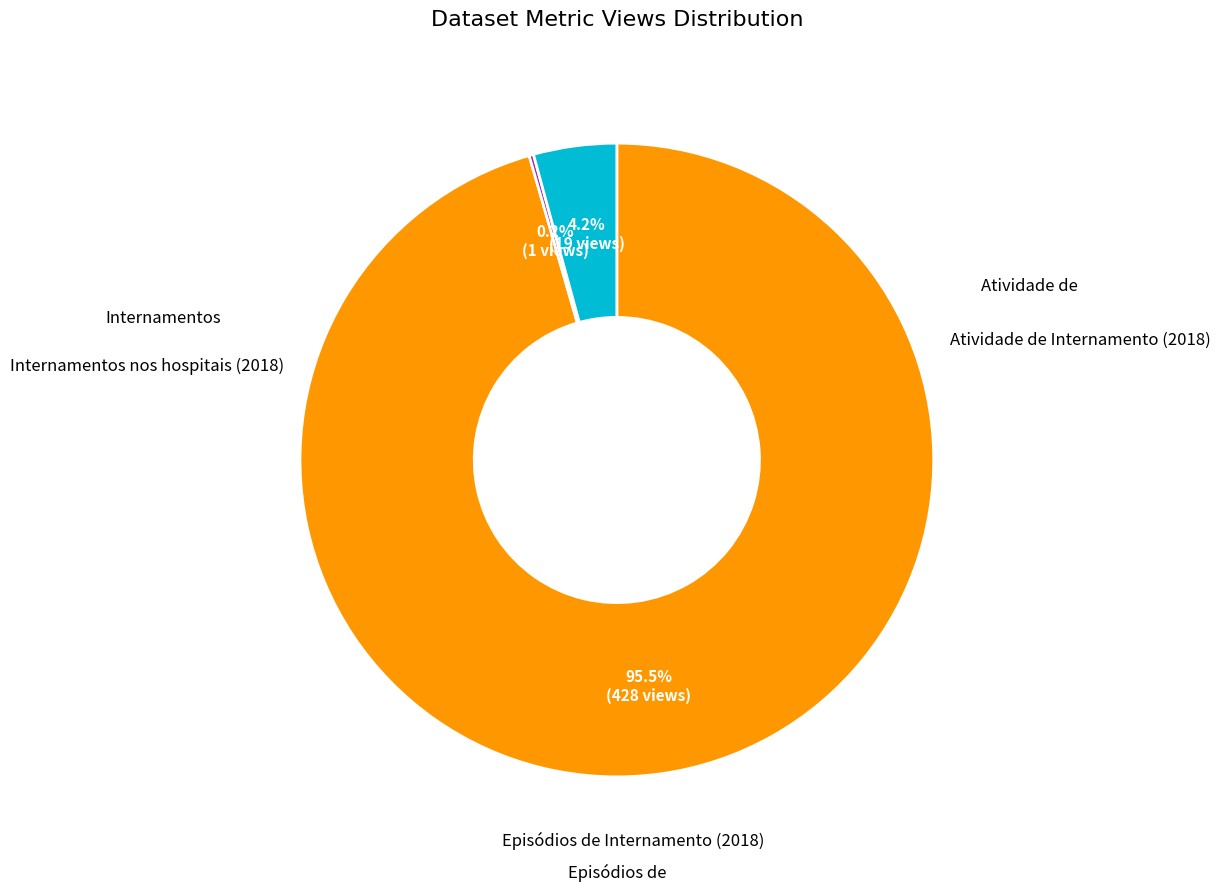

Is there any slice that represents more than half of the pie?

Yes